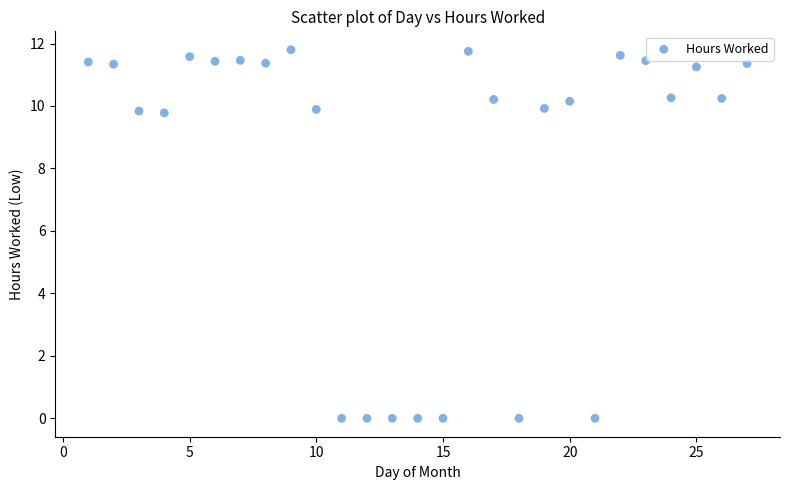

What is the range of Y values (max minus min)?

11.8